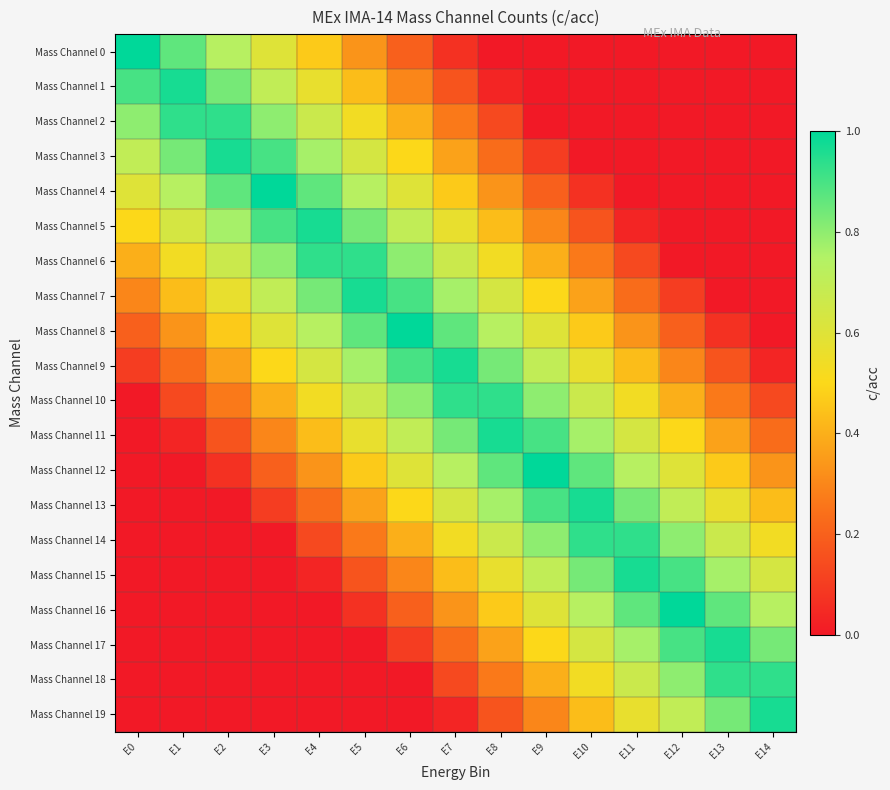

Reading left to right, extract all data points from this chart.

Mass Channel 0: E0=1.0	E1=0.9	E2=0.7	E3=0.6	E4=0.5	E5=0.3	E6=0.2	E7=0.1	E8=0.0	E9=0.0	E10=0.0	E11=0.0	E12=0.0	E13=0.0	E14=0.0
Mass Channel 1: E0=0.9	E1=1.0	E2=0.8	E3=0.7	E4=0.6	E5=0.4	E6=0.3	E7=0.2	E8=0.0	E9=0.0	E10=0.0	E11=0.0	E12=0.0	E13=0.0	E14=0.0
Mass Channel 2: E0=0.8	E1=0.9	E2=0.9	E3=0.8	E4=0.7	E5=0.5	E6=0.4	E7=0.3	E8=0.1	E9=0.0	E10=0.0	E11=0.0	E12=0.0	E13=0.0	E14=0.0
Mass Channel 3: E0=0.7	E1=0.8	E2=1.0	E3=0.9	E4=0.8	E5=0.6	E6=0.5	E7=0.4	E8=0.2	E9=0.1	E10=0.0	E11=0.0	E12=0.0	E13=0.0	E14=0.0
Mass Channel 4: E0=0.6	E1=0.7	E2=0.9	E3=1.0	E4=0.9	E5=0.7	E6=0.6	E7=0.5	E8=0.3	E9=0.2	E10=0.1	E11=0.0	E12=0.0	E13=0.0	E14=0.0
Mass Channel 5: E0=0.5	E1=0.6	E2=0.8	E3=0.9	E4=1.0	E5=0.8	E6=0.7	E7=0.6	E8=0.4	E9=0.3	E10=0.2	E11=0.0	E12=0.0	E13=0.0	E14=0.0
Mass Channel 6: E0=0.4	E1=0.5	E2=0.7	E3=0.8	E4=0.9	E5=0.9	E6=0.8	E7=0.7	E8=0.5	E9=0.4	E10=0.3	E11=0.1	E12=0.0	E13=0.0	E14=0.0
Mass Channel 7: E0=0.3	E1=0.4	E2=0.6	E3=0.7	E4=0.8	E5=1.0	E6=0.9	E7=0.8	E8=0.6	E9=0.5	E10=0.4	E11=0.2	E12=0.1	E13=0.0	E14=0.0
Mass Channel 8: E0=0.2	E1=0.3	E2=0.5	E3=0.6	E4=0.7	E5=0.9	E6=1.0	E7=0.9	E8=0.7	E9=0.6	E10=0.5	E11=0.3	E12=0.2	E13=0.1	E14=0.0
Mass Channel 9: E0=0.1	E1=0.2	E2=0.4	E3=0.5	E4=0.6	E5=0.8	E6=0.9	E7=1.0	E8=0.8	E9=0.7	E10=0.6	E11=0.4	E12=0.3	E13=0.2	E14=0.0
Mass Channel 10: E0=0.0	E1=0.1	E2=0.3	E3=0.4	E4=0.5	E5=0.7	E6=0.8	E7=0.9	E8=0.9	E9=0.8	E10=0.7	E11=0.5	E12=0.4	E13=0.3	E14=0.1
Mass Channel 11: E0=0.0	E1=0.0	E2=0.2	E3=0.3	E4=0.4	E5=0.6	E6=0.7	E7=0.8	E8=1.0	E9=0.9	E10=0.8	E11=0.6	E12=0.5	E13=0.4	E14=0.2
Mass Channel 12: E0=0.0	E1=0.0	E2=0.1	E3=0.2	E4=0.3	E5=0.5	E6=0.6	E7=0.7	E8=0.9	E9=1.0	E10=0.9	E11=0.7	E12=0.6	E13=0.5	E14=0.3
Mass Channel 13: E0=0.0	E1=0.0	E2=0.0	E3=0.1	E4=0.2	E5=0.4	E6=0.5	E7=0.6	E8=0.8	E9=0.9	E10=1.0	E11=0.8	E12=0.7	E13=0.6	E14=0.4
Mass Channel 14: E0=0.0	E1=0.0	E2=0.0	E3=0.0	E4=0.1	E5=0.3	E6=0.4	E7=0.5	E8=0.7	E9=0.8	E10=0.9	E11=0.9	E12=0.8	E13=0.7	E14=0.5
Mass Channel 15: E0=0.0	E1=0.0	E2=0.0	E3=0.0	E4=0.0	E5=0.2	E6=0.3	E7=0.4	E8=0.6	E9=0.7	E10=0.8	E11=1.0	E12=0.9	E13=0.8	E14=0.6
Mass Channel 16: E0=0.0	E1=0.0	E2=0.0	E3=0.0	E4=0.0	E5=0.1	E6=0.2	E7=0.3	E8=0.5	E9=0.6	E10=0.7	E11=0.9	E12=1.0	E13=0.9	E14=0.7
Mass Channel 17: E0=0.0	E1=0.0	E2=0.0	E3=0.0	E4=0.0	E5=0.0	E6=0.1	E7=0.2	E8=0.4	E9=0.5	E10=0.6	E11=0.8	E12=0.9	E13=1.0	E14=0.8
Mass Channel 18: E0=0.0	E1=0.0	E2=0.0	E3=0.0	E4=0.0	E5=0.0	E6=0.0	E7=0.1	E8=0.3	E9=0.4	E10=0.5	E11=0.7	E12=0.8	E13=0.9	E14=0.9
Mass Channel 19: E0=0.0	E1=0.0	E2=0.0	E3=0.0	E4=0.0	E5=0.0	E6=0.0	E7=0.0	E8=0.2	E9=0.3	E10=0.4	E11=0.6	E12=0.7	E13=0.8	E14=1.0